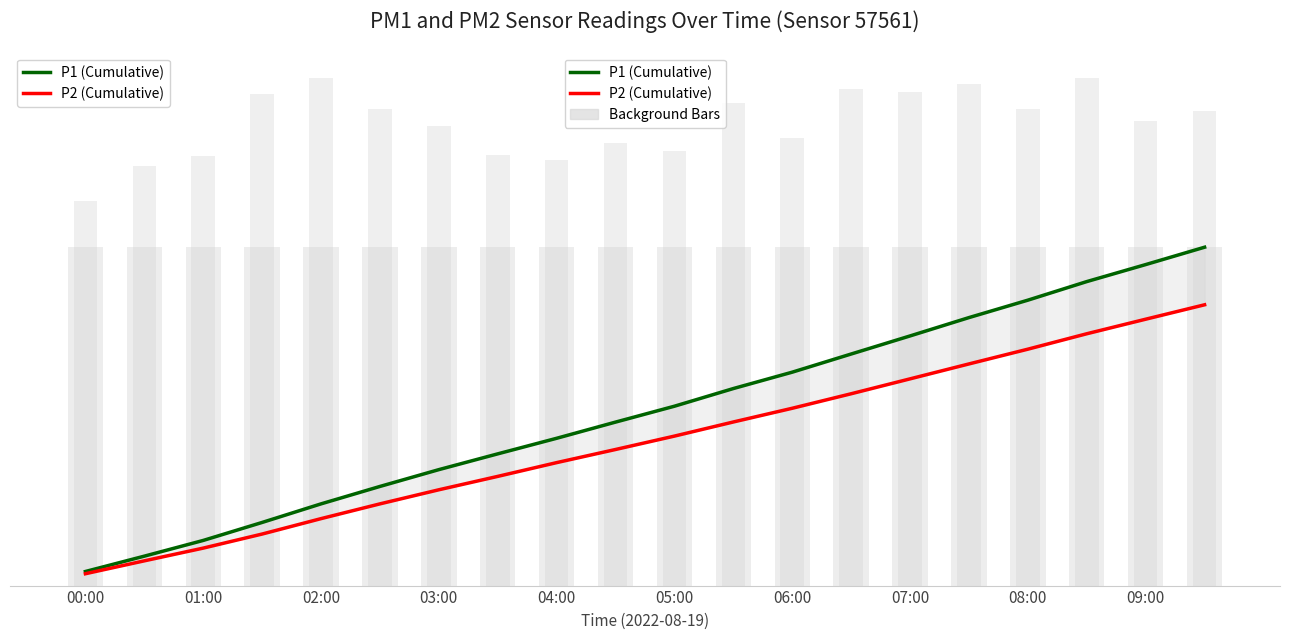

Read the P1 (Cumulative) value at 05:00.

11.8